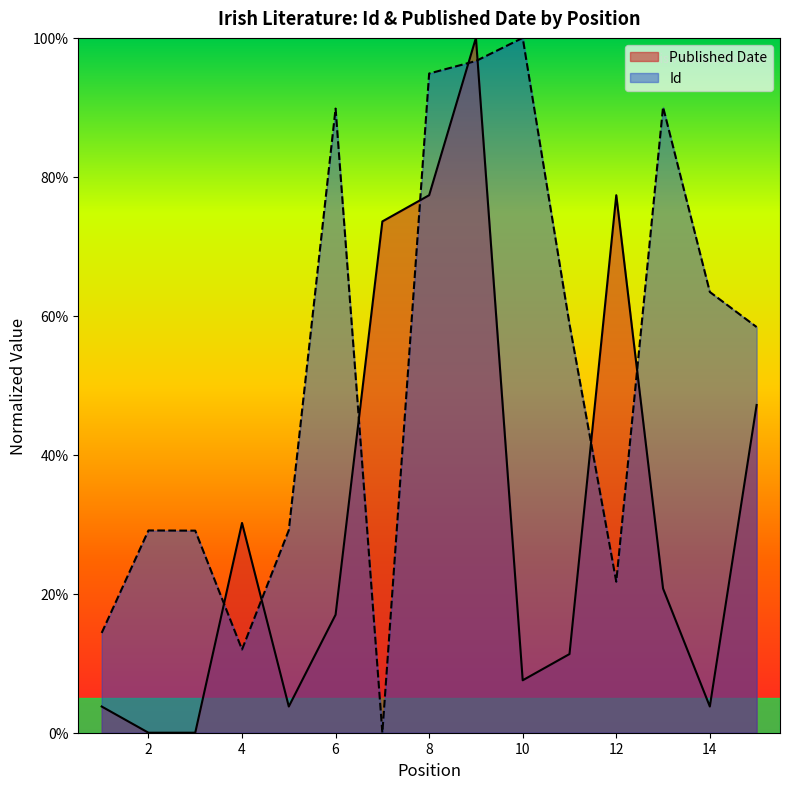

True or false: Id has a value of 23.4 at 13.

False